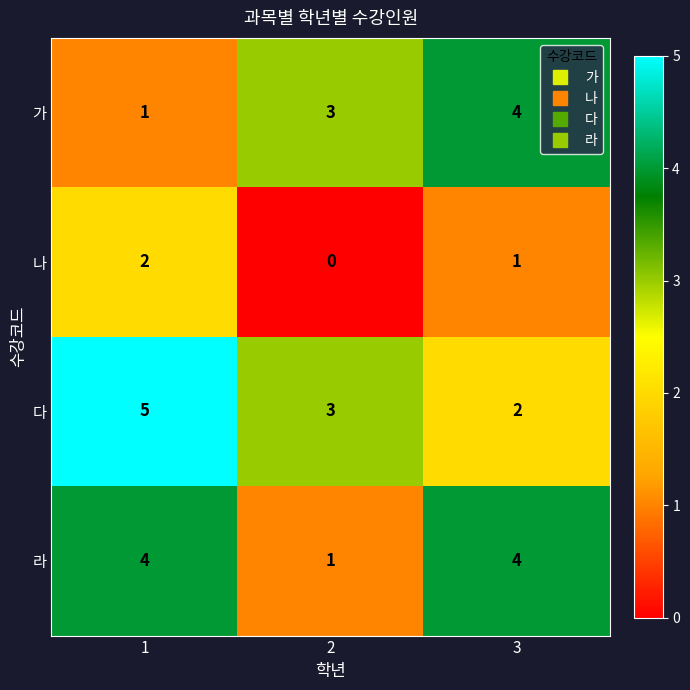

What is the sum of the 다 values at 1 and 3?

7